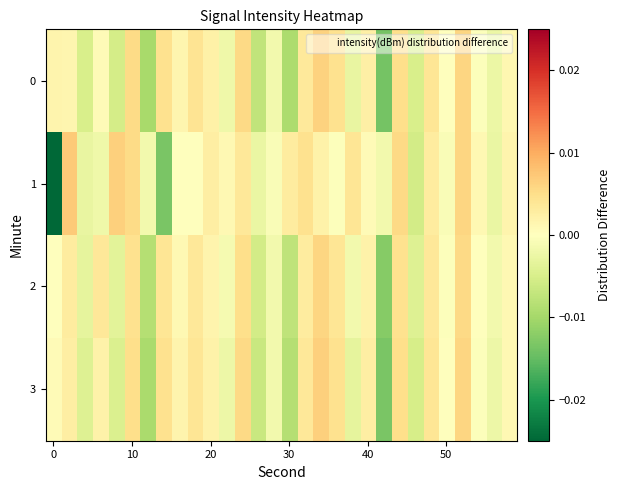

How many distinct data groups are displayed?

4